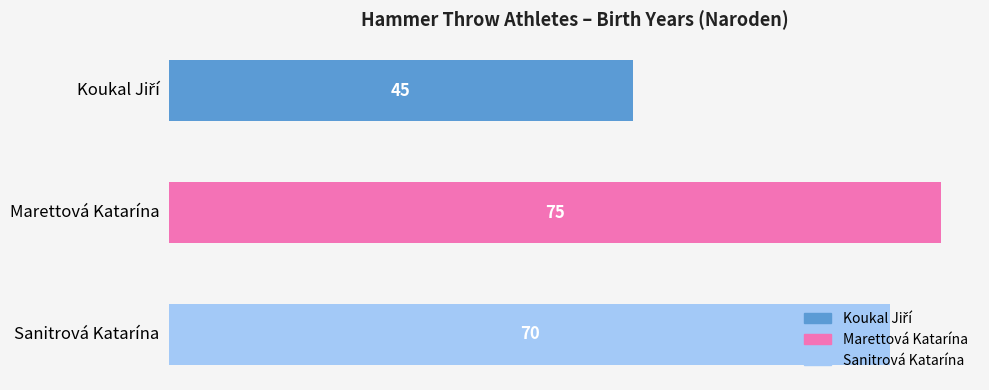

True or false: the data shows 129 at Marettová Katarína.

False